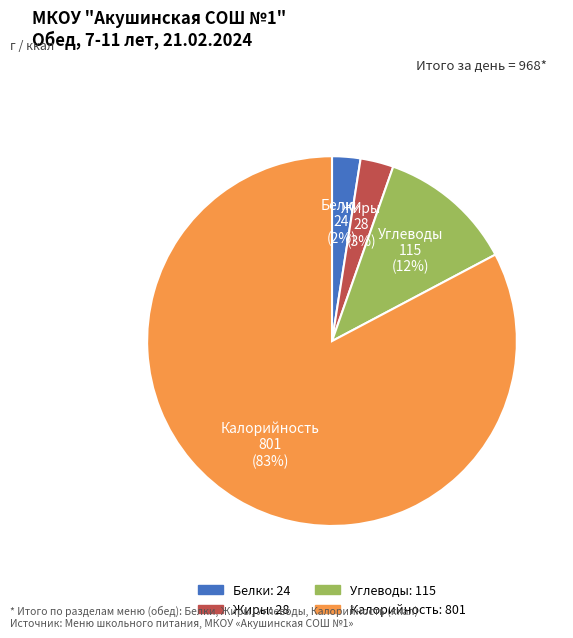

What percentage is the Жиры slice, to the nearest percent?

3%